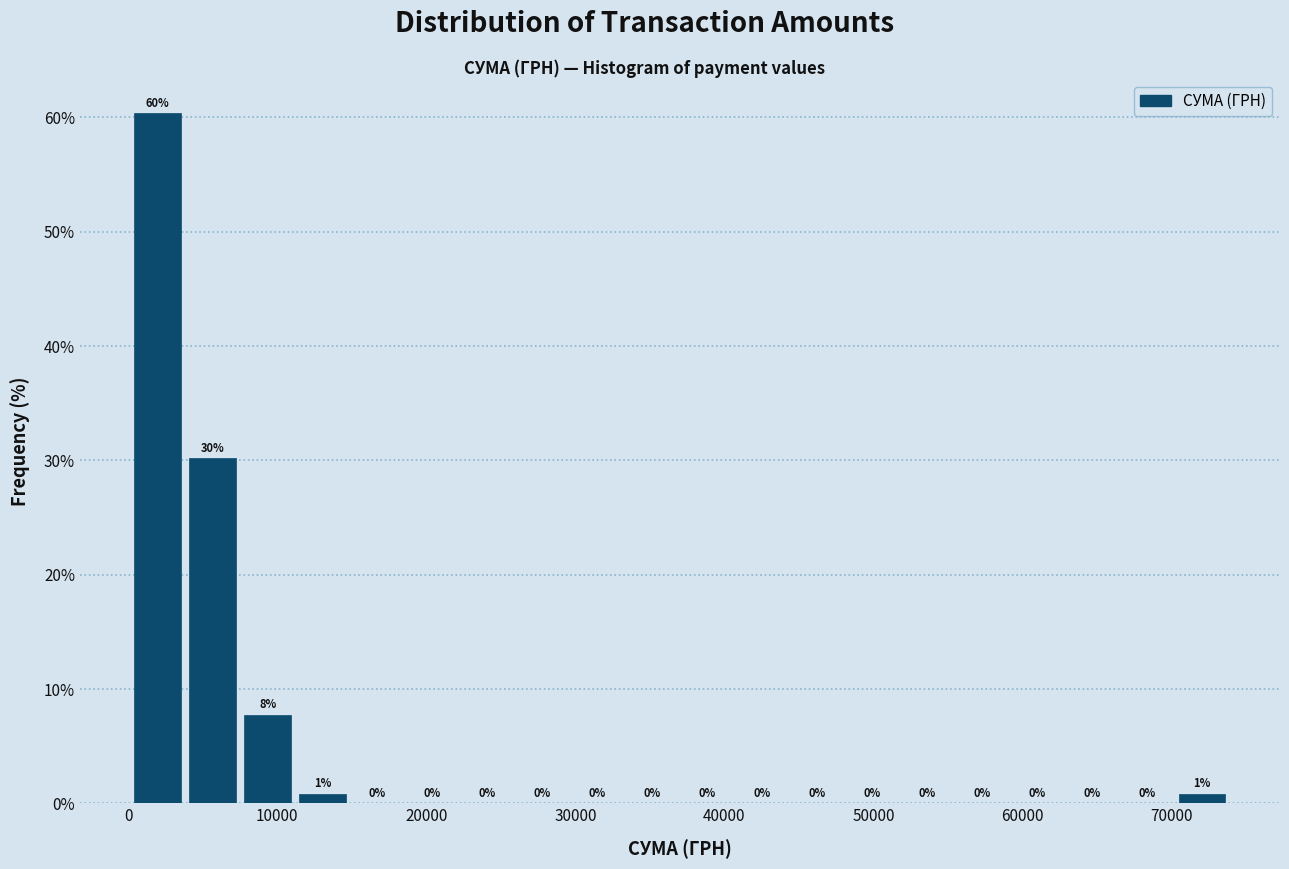

Around what value on the x-axis is the tallest bar? Give the approximate position of its centre, as read against the axis.

2000